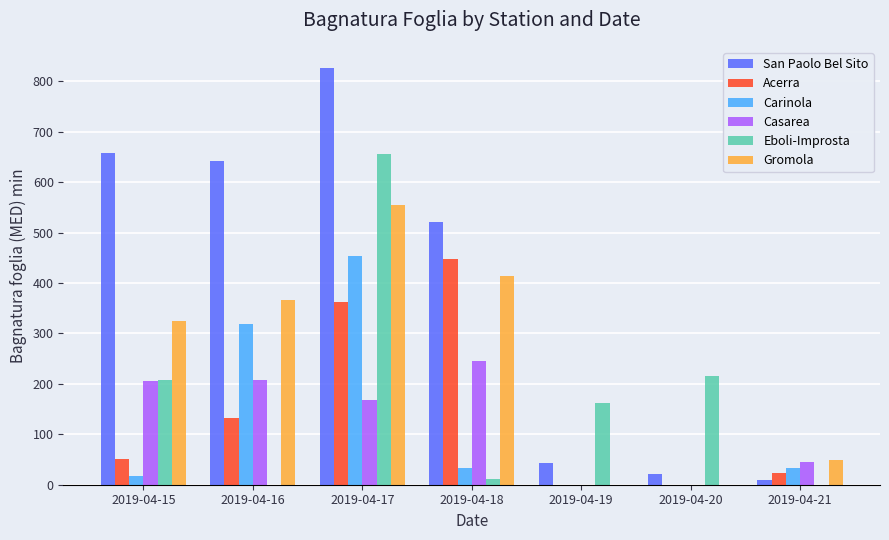

What is the maximum value for San Paolo Bel Sito?

827.0